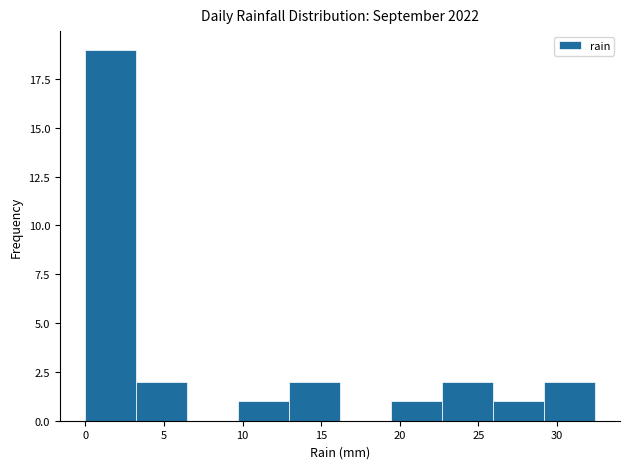

Reading left to right, list every bar in this chart as the range it spans on the x-axis followed by its height. Neither the bar edges nor the heights are printed on the chart, so give them approximately, as read against the axes.

0.0 to 3.0: 19
3.0 to 6.5: 2
6.5 to 9.5: 0
9.5 to 13.0: 1
13.0 to 16.0: 2
16.0 to 19.5: 0
19.5 to 22.5: 1
22.5 to 26.0: 2
26.0 to 29.0: 1
29.0 to 32.5: 2